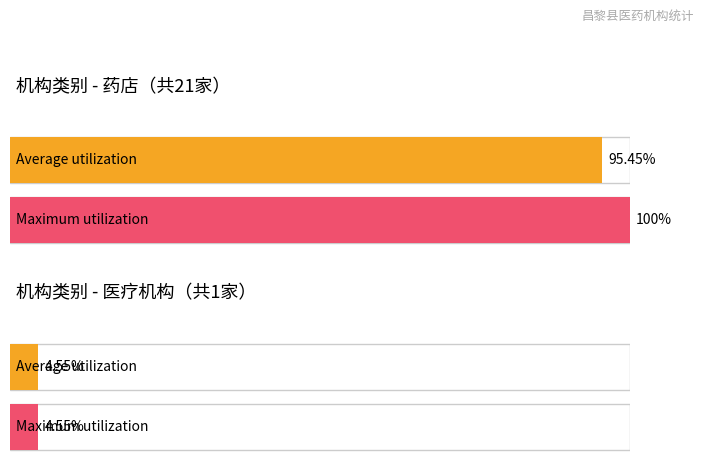

True or false: the data shows 1 at 1.

False